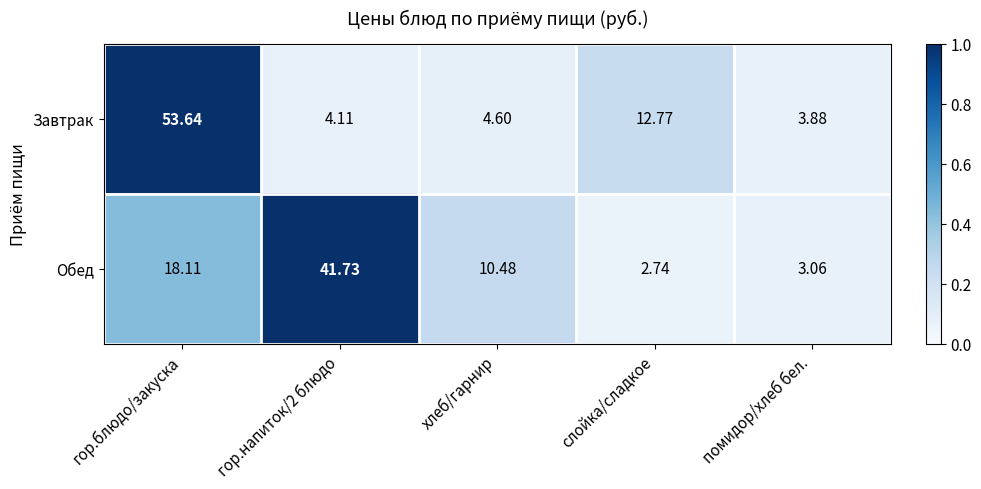

Which series has the largest total across all categories?

Завтрак